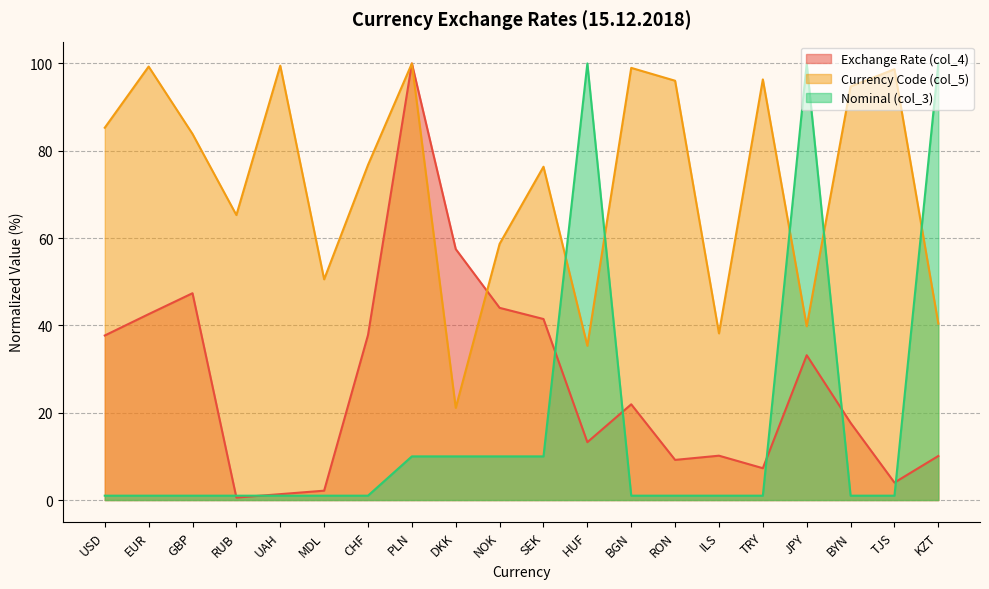

The value of Nominal (col_3) at DKK is 3.5. True or false?

False